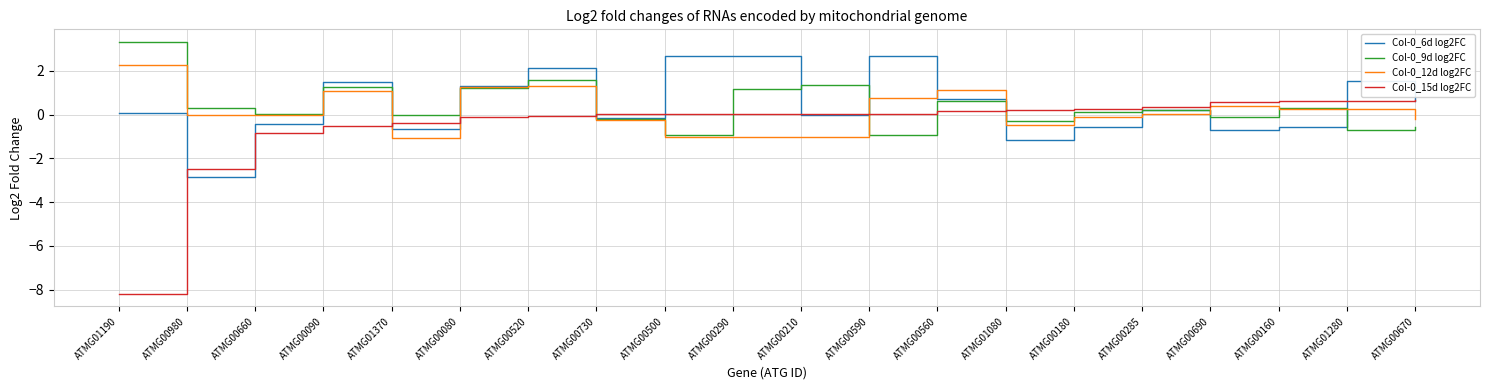

Where do Col-0_12d log2FC and Col-0_15d log2FC first cross each other?

ATMG00090 and ATMG01370